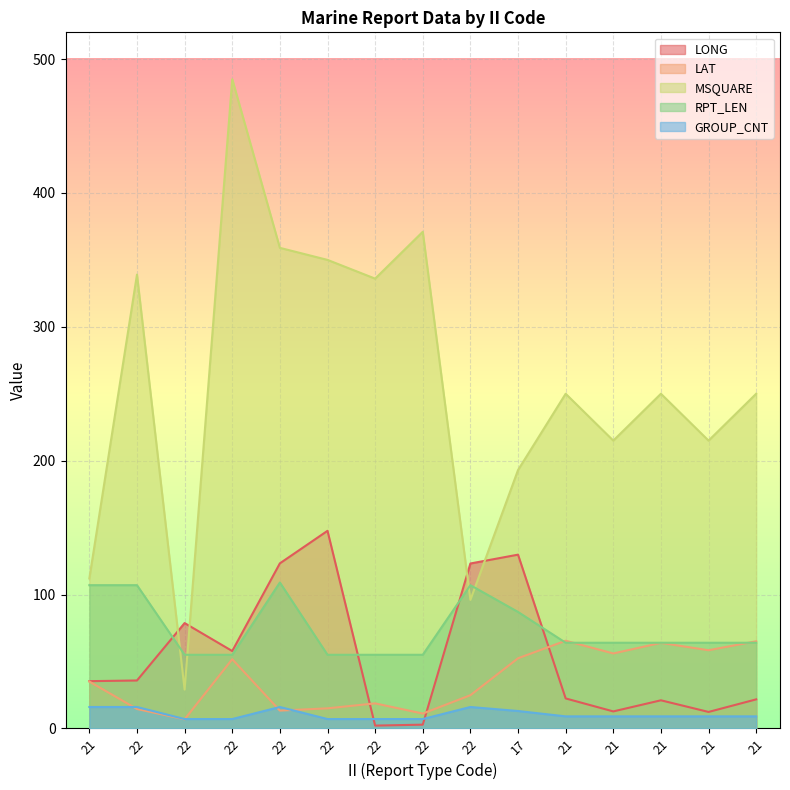

What is the difference between the highest and lowest values at 21?

96.0